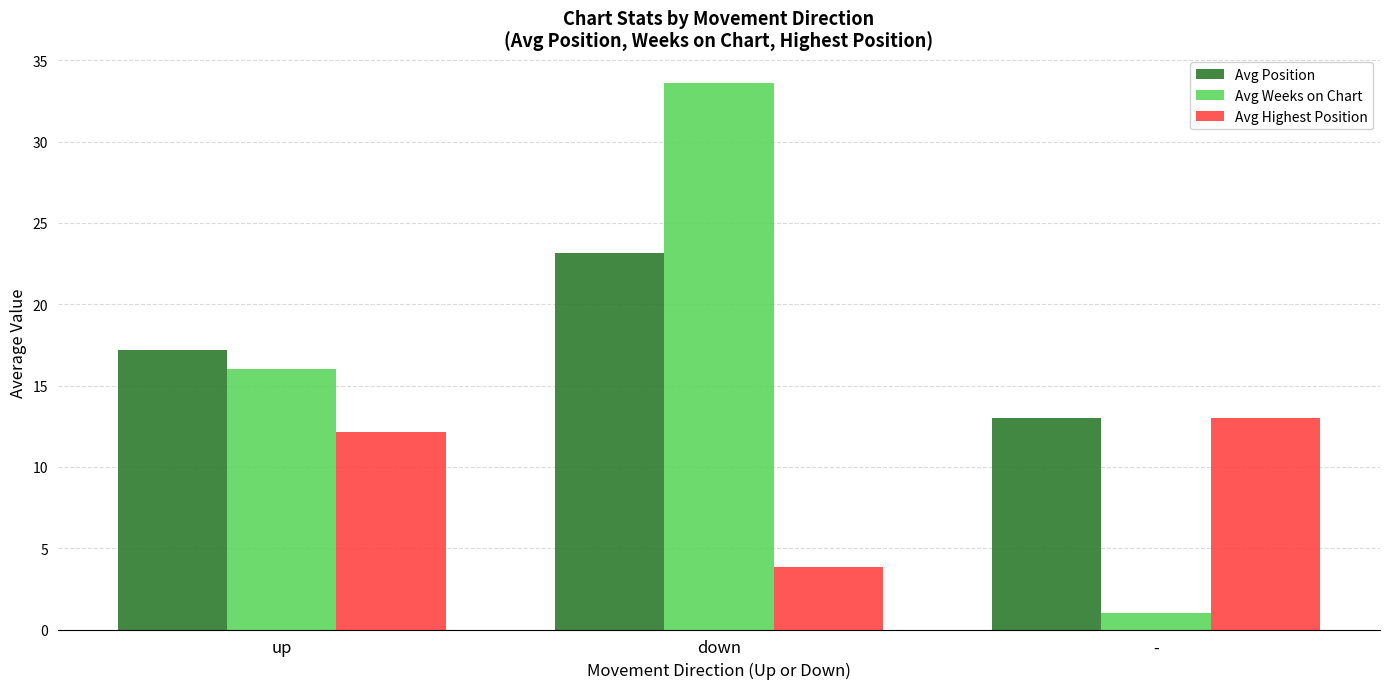

Rank the series at down from lowest to highest value.

Avg Highest Position, Avg Position, Avg Weeks on Chart